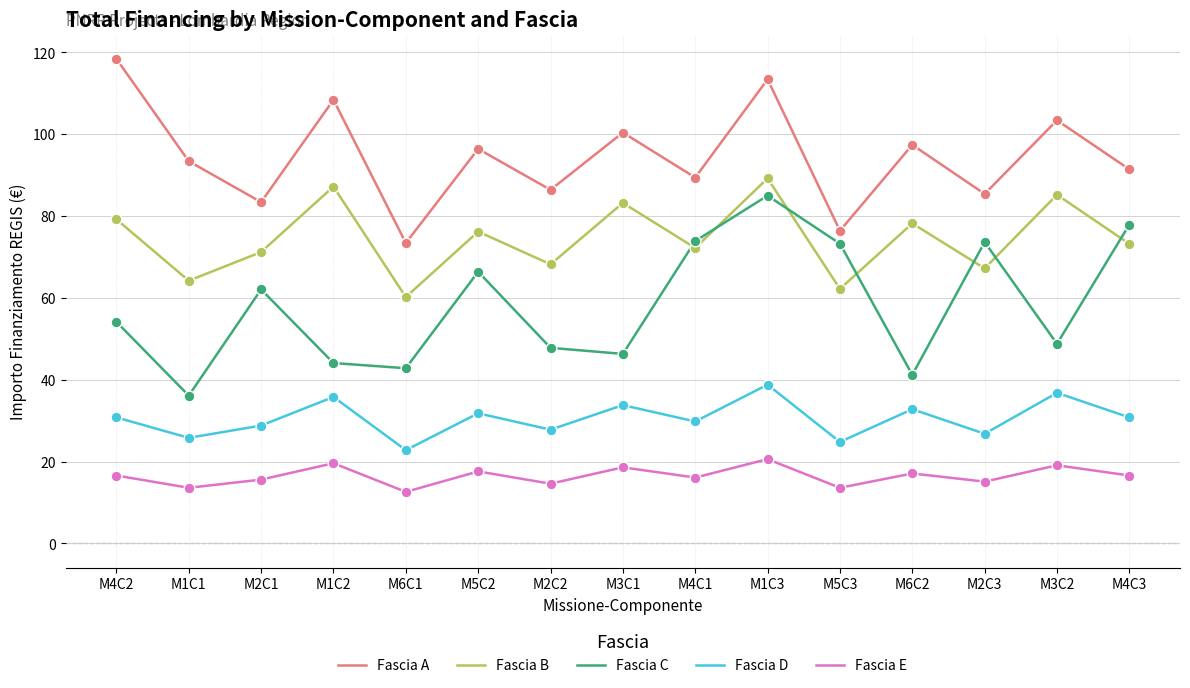

What are all the series names shown in the legend?

Fascia A, Fascia B, Fascia C, Fascia D, Fascia E